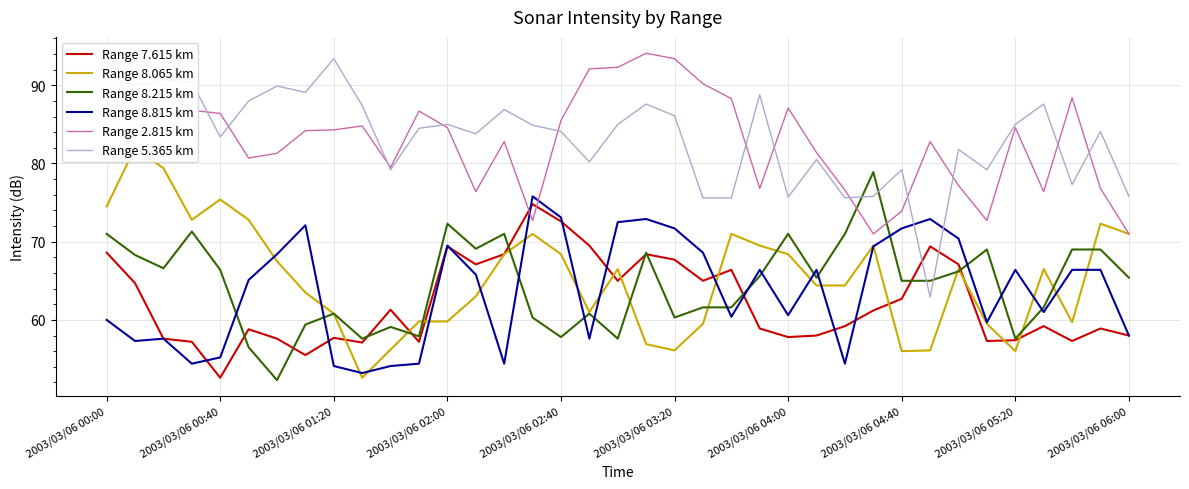

What are all the series names shown in the legend?

Range 7.615 km, Range 8.065 km, Range 8.215 km, Range 8.815 km, Range 2.815 km, Range 5.365 km